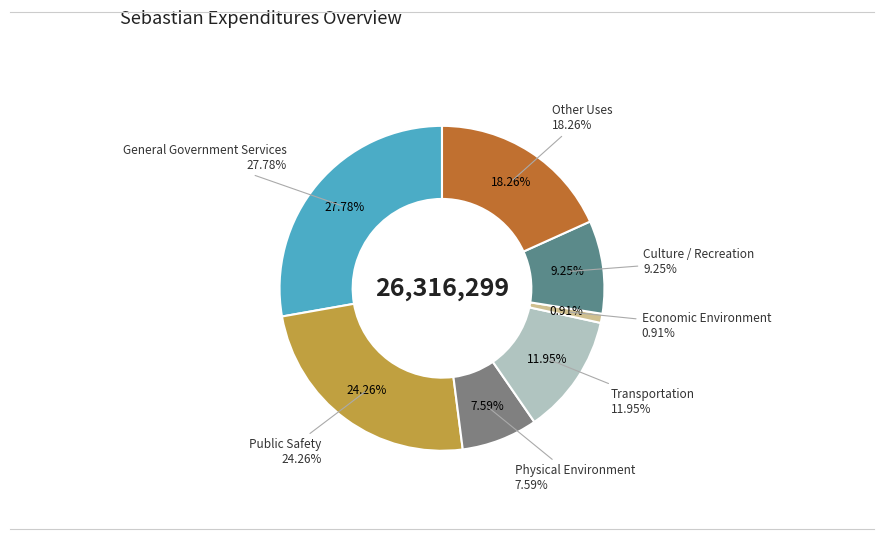

Does General Government Services account for over 50% of the chart?

No